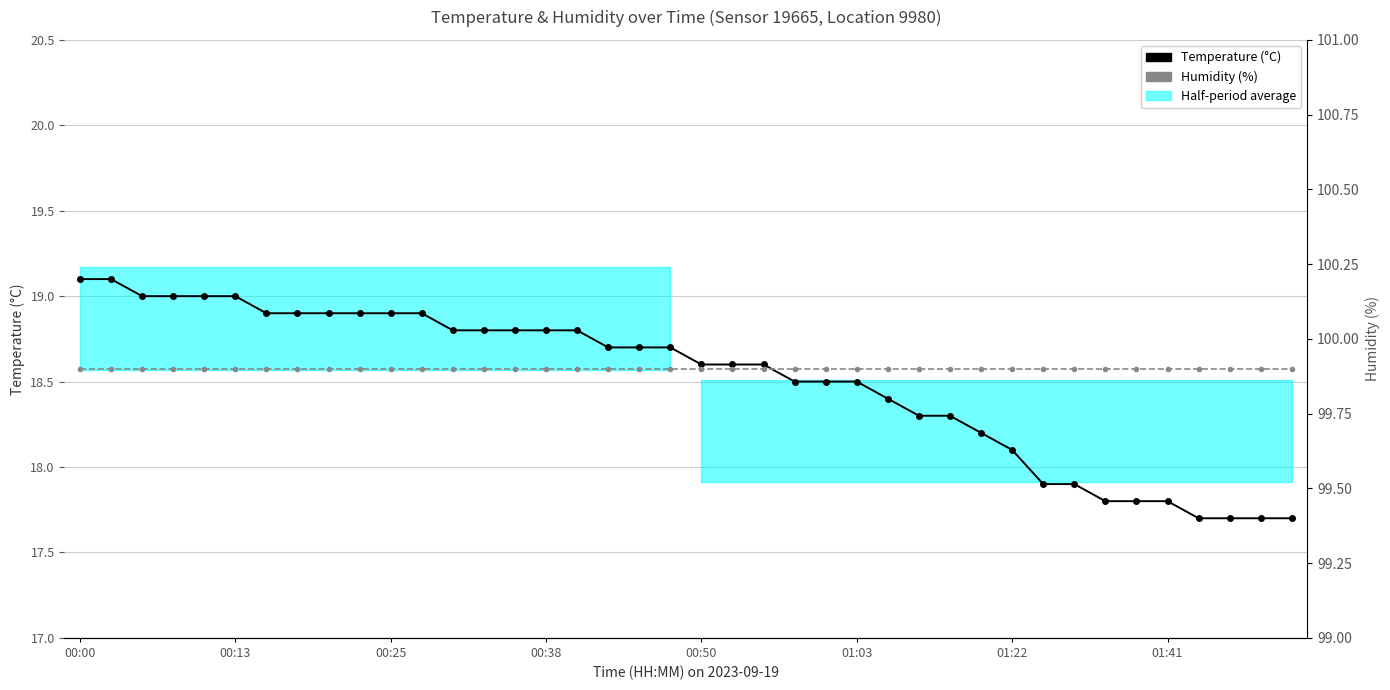

The Humidity from sensor series shows 61.7 at 33. True or false?

False